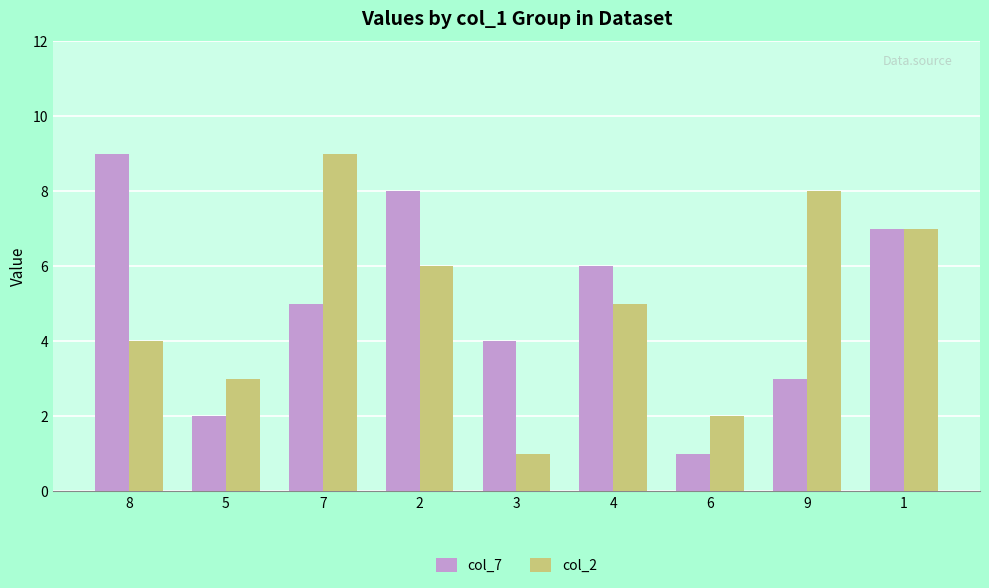

Between 5 and 9, which series saw the biggest shift?

col_2